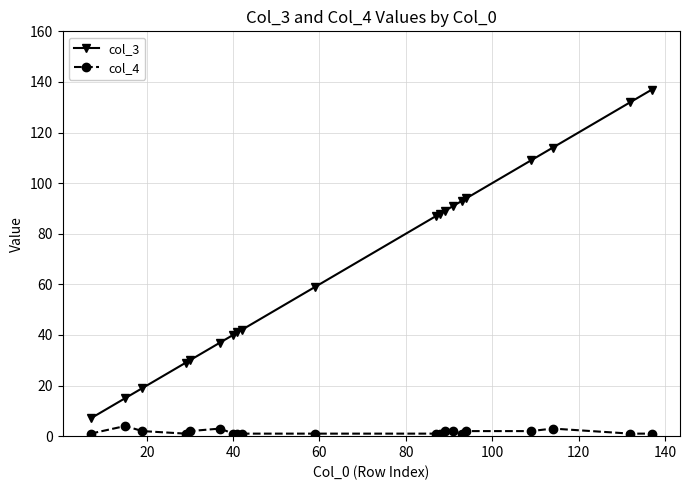

Which series has the widest spread of values?

col_3